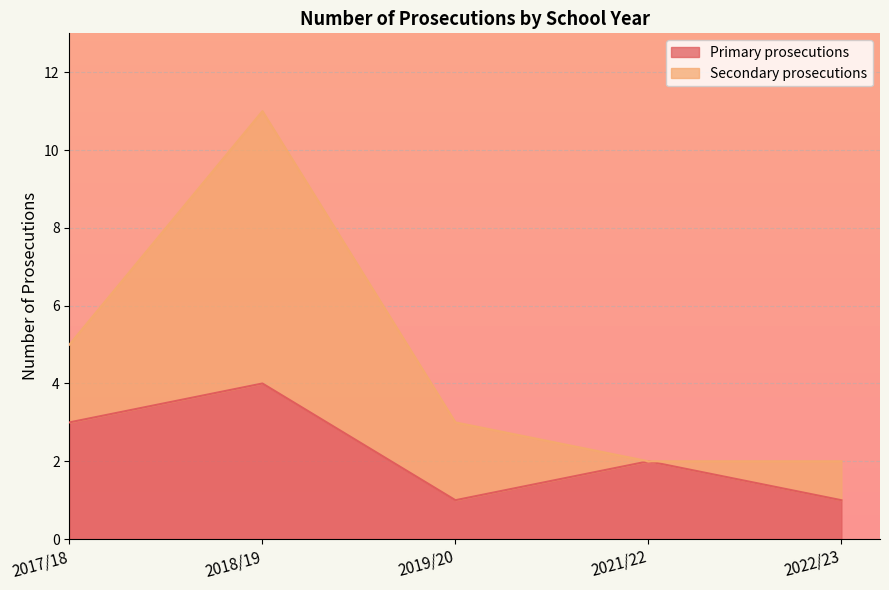

What is the label of the 2nd point from the right?

2021/22